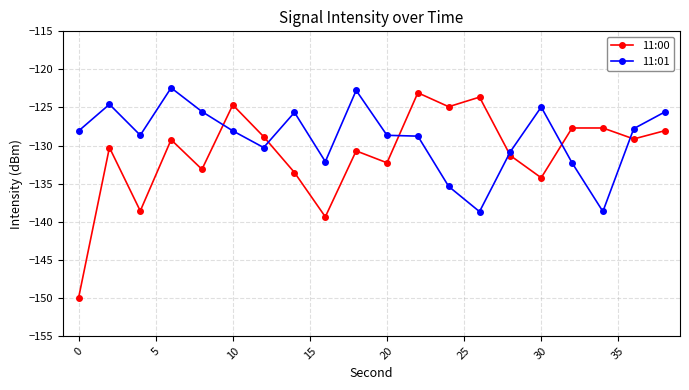

What is the difference between the second highest and second lowest values in the 11:01 series?

15.9